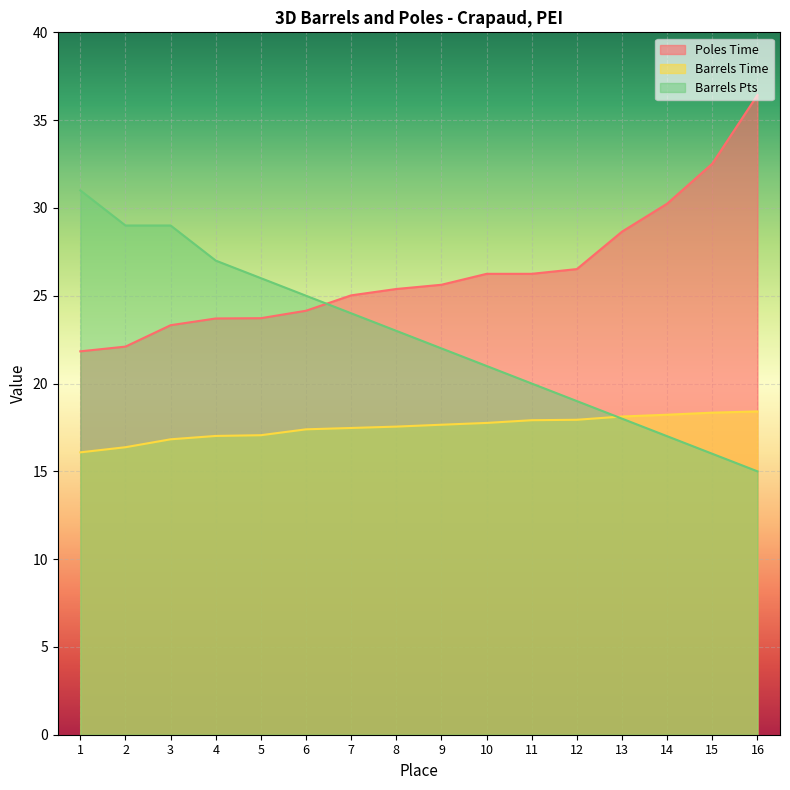

True or false: Barrels Time has more than 0 interior local peaks.

False